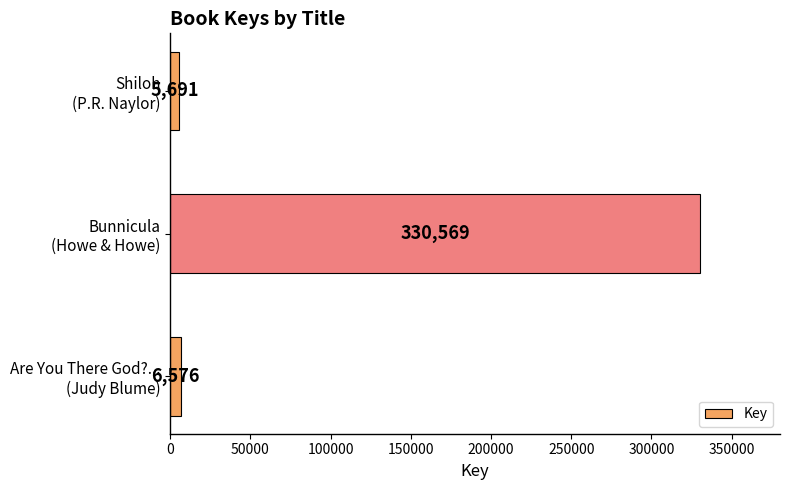

What is the difference between the second highest and minimum values?

885